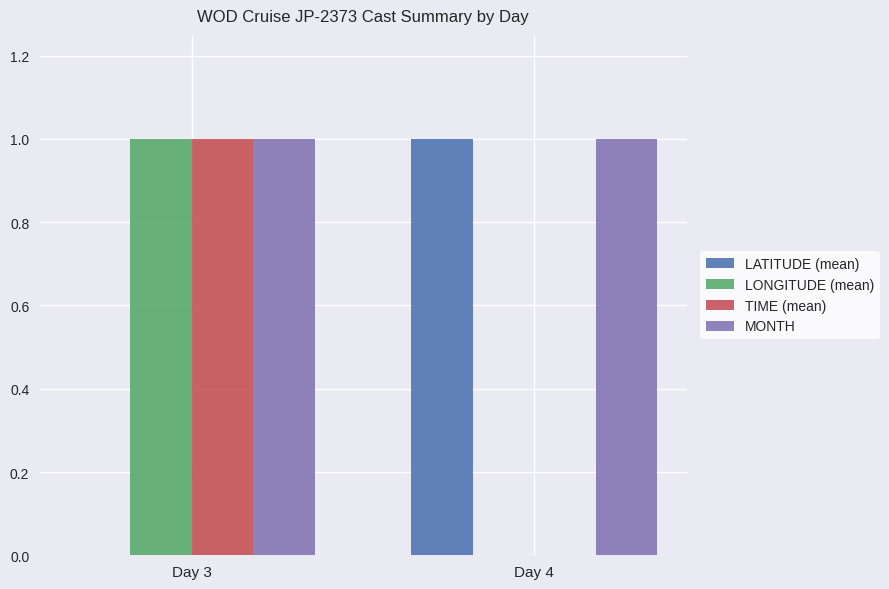

Is it true that TIME (mean) equals 1 at Day 3?

True